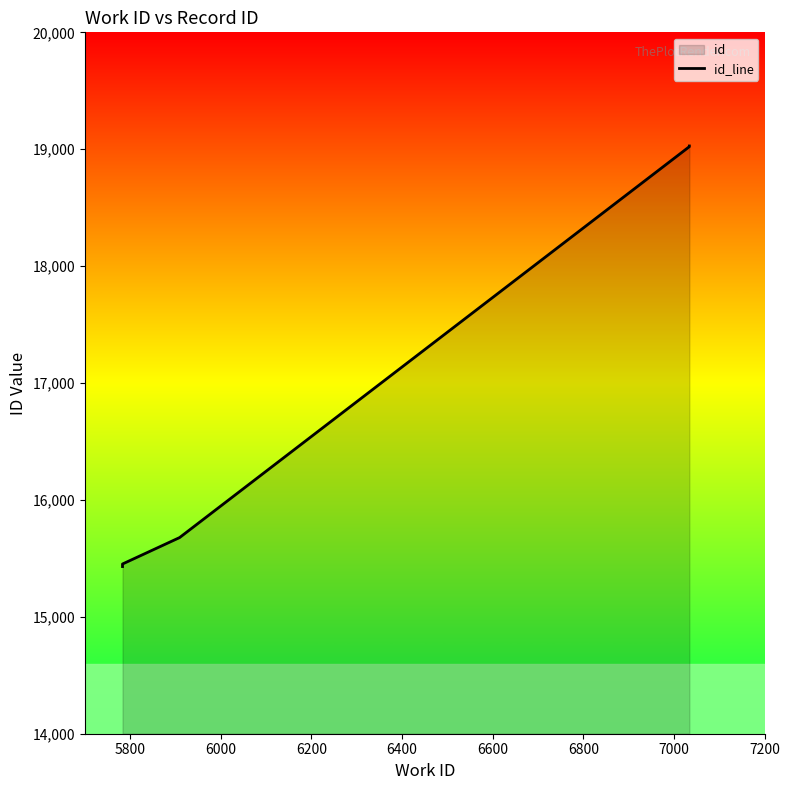

What is the maximum value shown in the chart?

19028